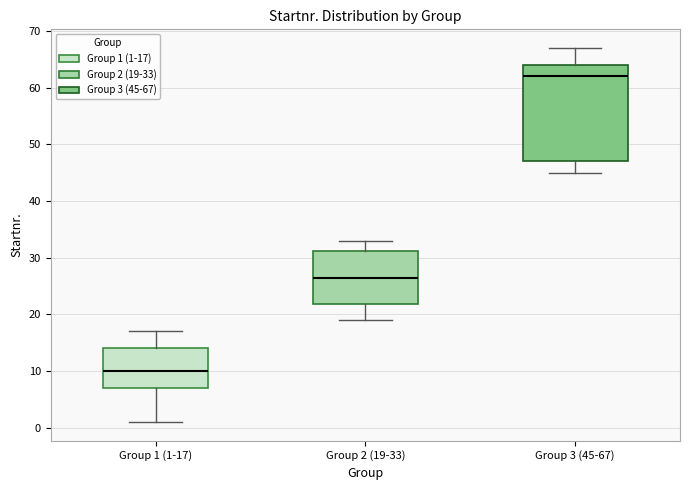

Where is the lower edge of the box for Group 3 (45-67) on the y-axis? The values are not printed on the chart, so give them approximately, as read against the axis.

47